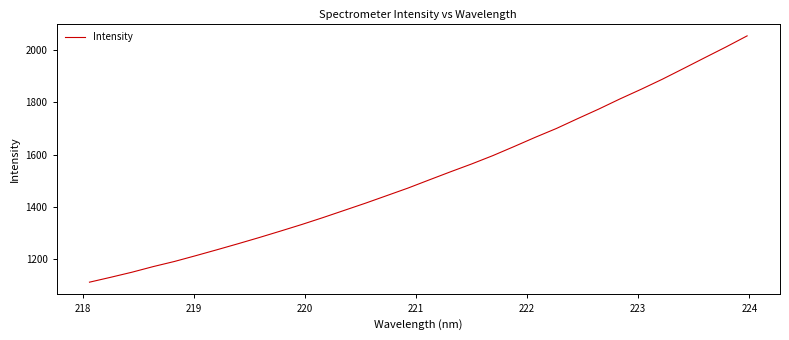

Reading left to right, what are all the values shown in this chart?

1111.5	1130.3	1149.7	1171.2	1190.8	1212.9	1235.6	1258.8	1282.6	1307.3	1332.5	1359.0	1386.5	1414.1	1442.9	1471.8	1503.1	1534.0	1564.2	1596.1	1630.8	1666.2	1700.1	1737.7	1774.6	1813.4	1850.4	1888.9	1929.9	1971.2	2012.3	2054.9